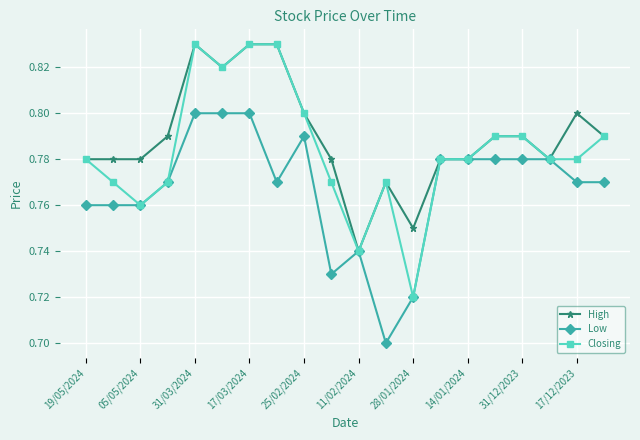

At how many categories does at least one series exceed 0?

20